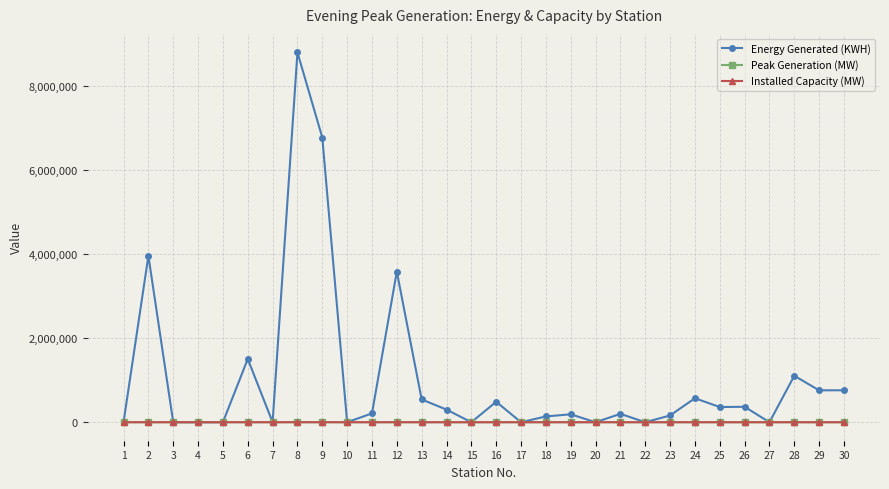

What is the total value across all series at 29?

759766